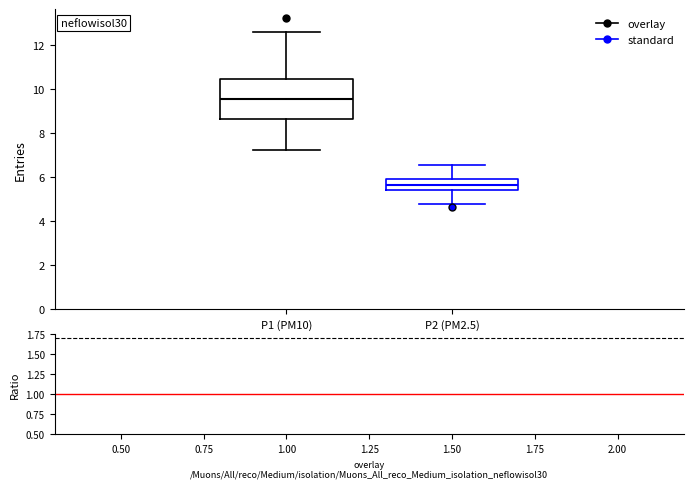

Where does the upper whisker of the box for P1 (PM10) end on the y-axis? The values are not printed on the chart, so give them approximately, as read against the axis.

12.6